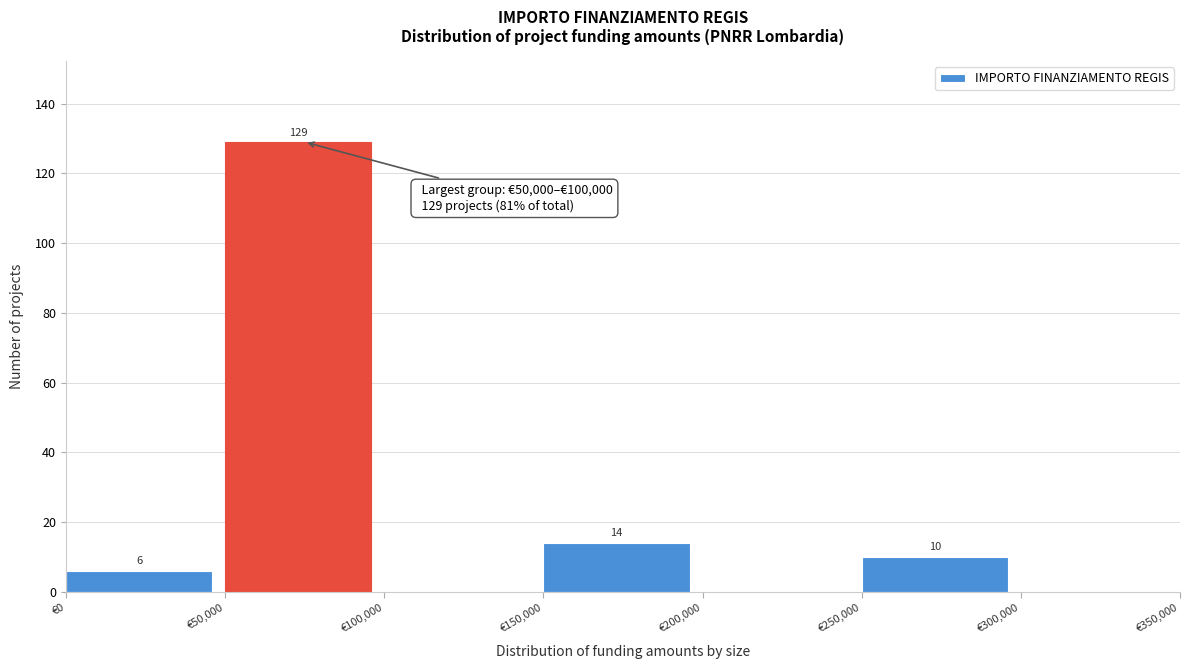

Which range on the x-axis has the tallest bar?

50000 to 100000